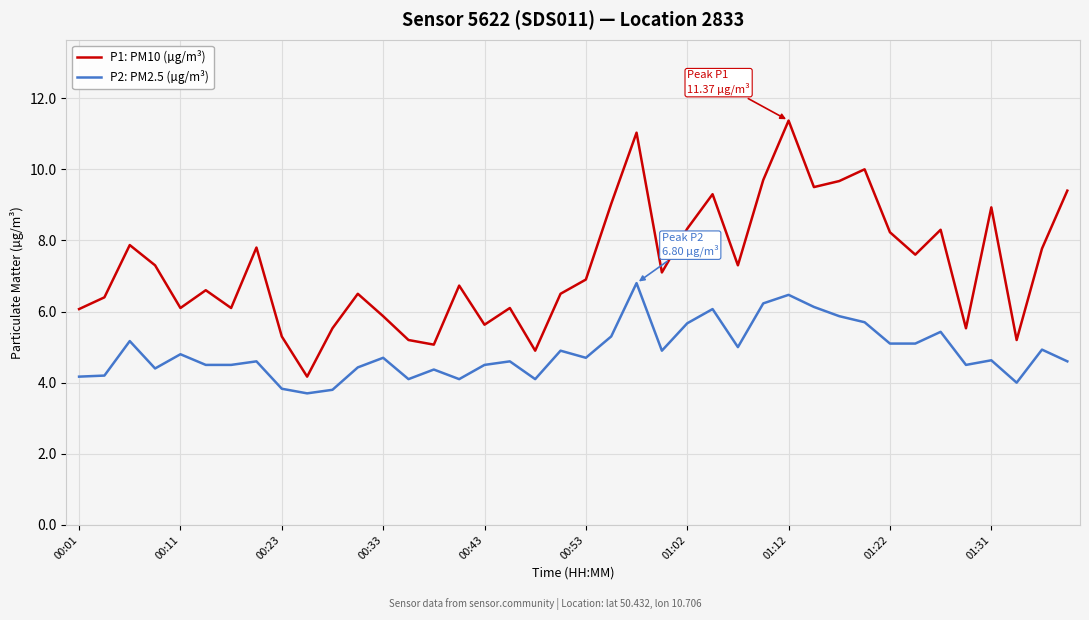

What is the lowest value of the P2: PM2.5 (µg/m³) series?

3.7